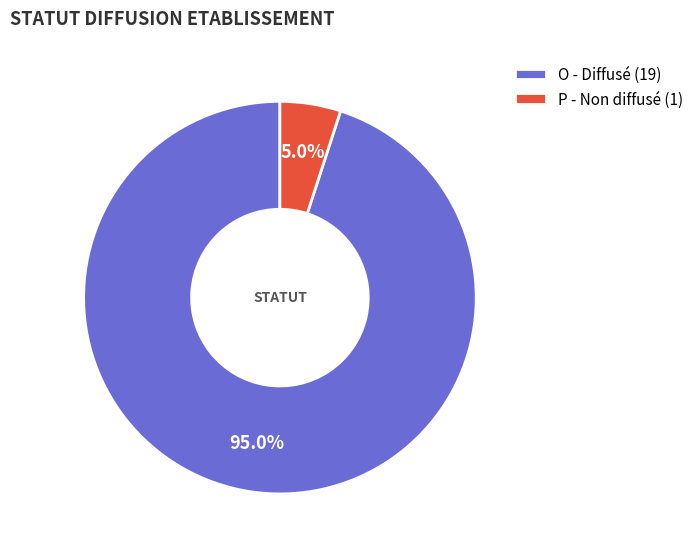

Is the sum of O and P greater than half?

Yes